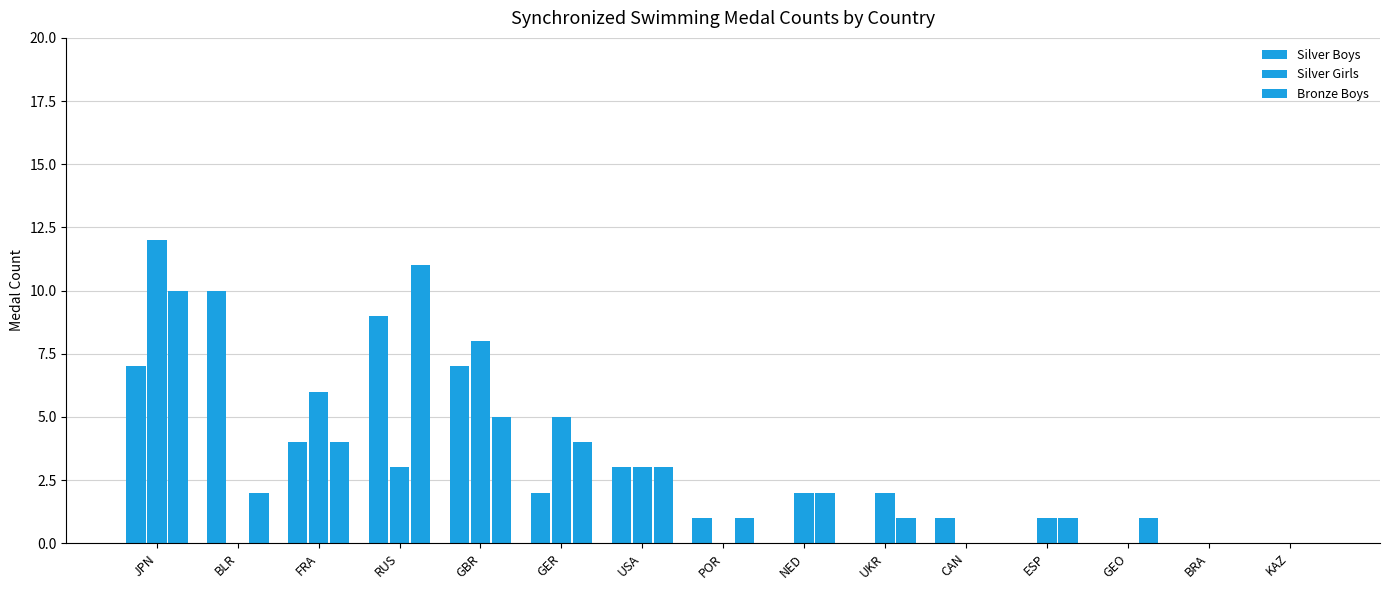

How many groups of bars are there?

15